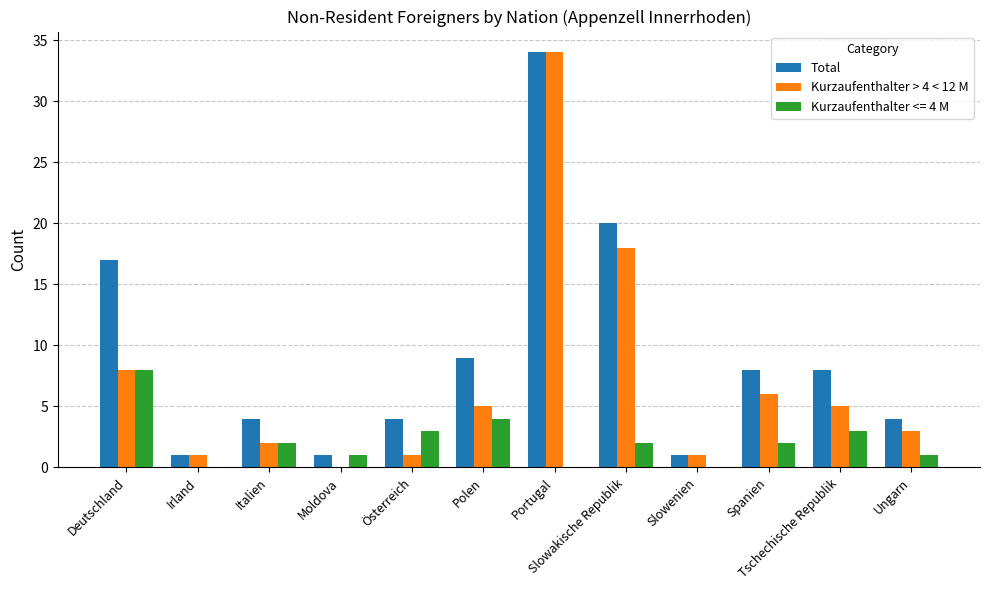

Which series changed the most between Spanien and Ungarn?

Total